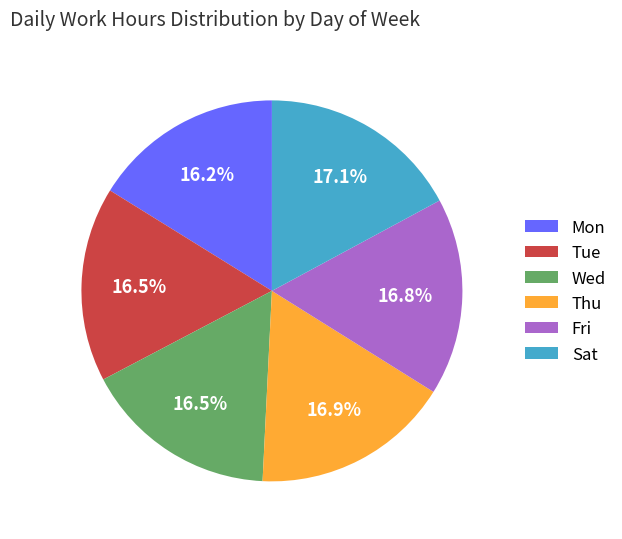

How much of the chart is everything except Sat?

82.9%